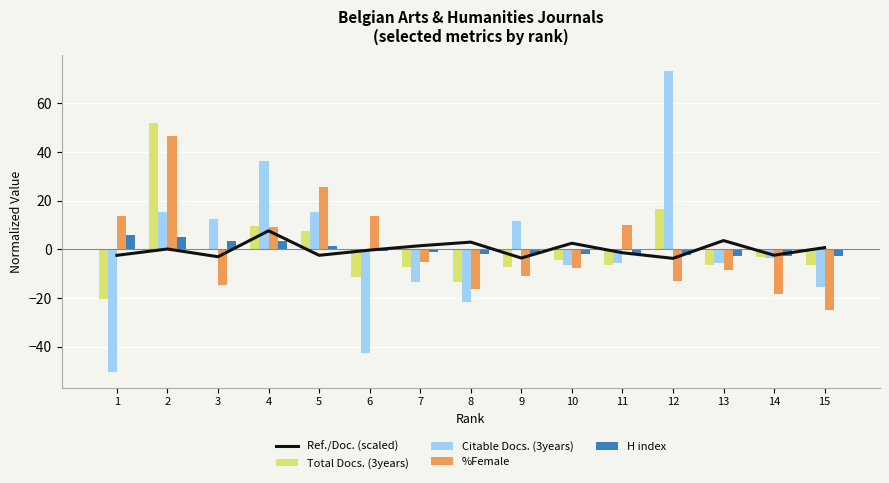

Which series has the largest total across all categories?

%Female